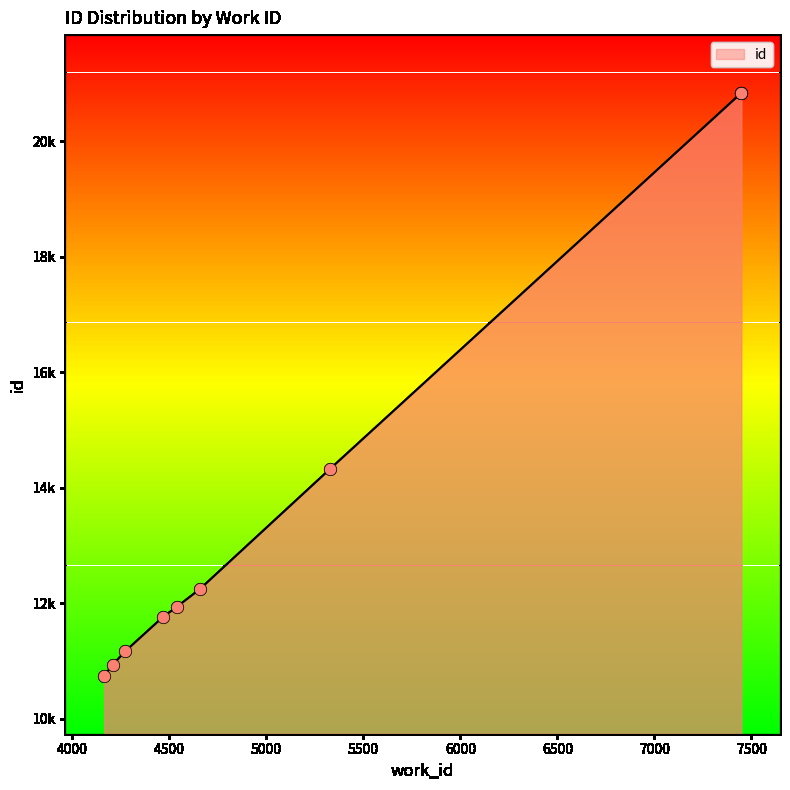

What is the ratio of the value at 4466 to the value at 4165?

1.1